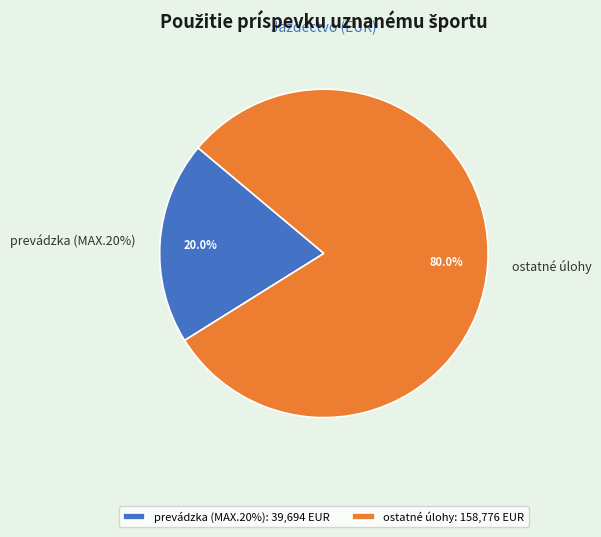

Is the sum of prevádzka (MAX.20%) and ostatné úlohy greater than half?

Yes